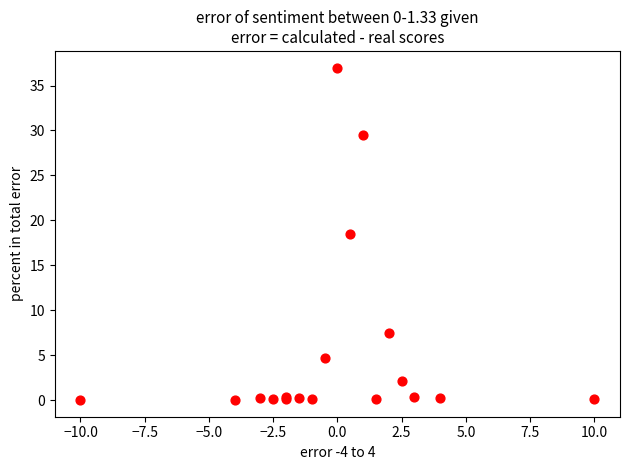

What Y value in the scatter plot is closest to 18?

18.5